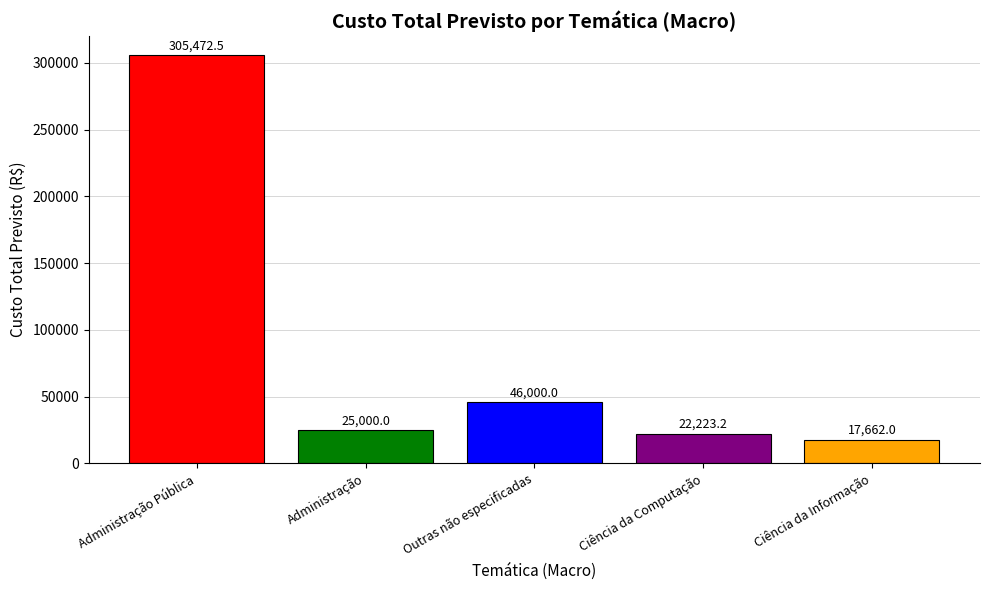

Does the chart contain stacked bars?

No